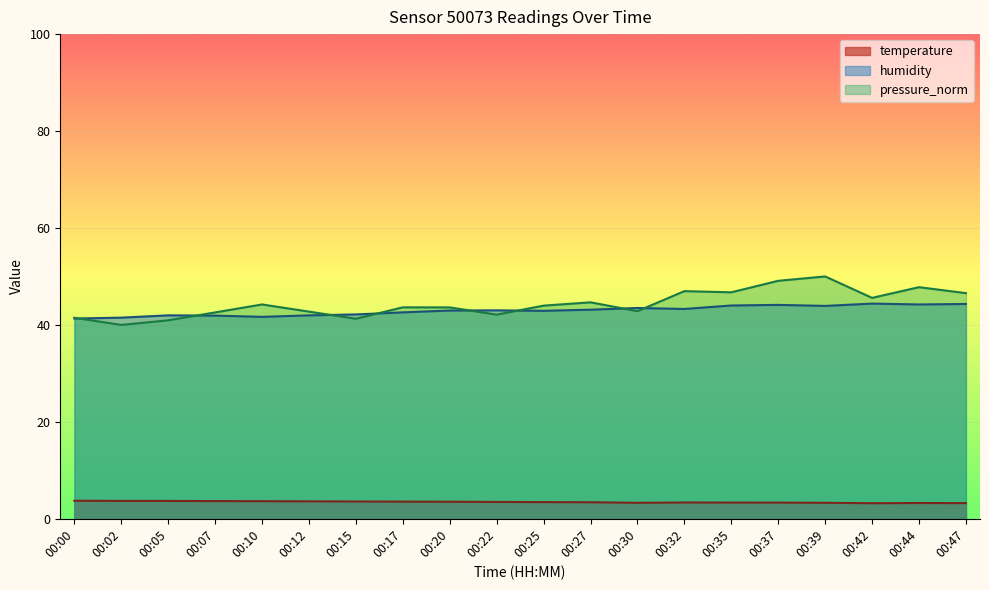

At how many categories does at least one series exceed 26?

20